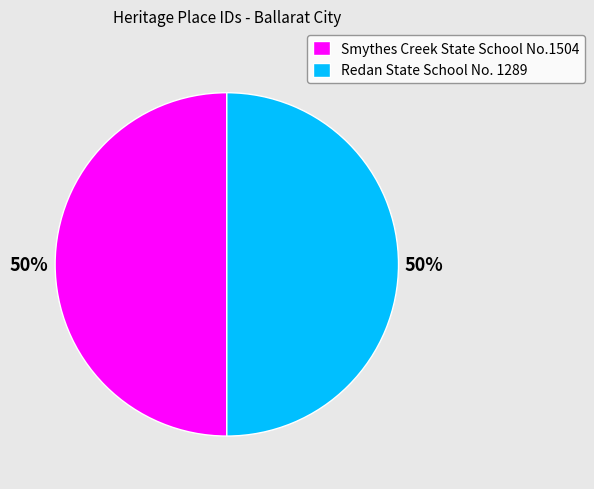

What is the ratio of the value at Redan State School No. 1289 to the value at Smythes Creek State School No.1504?

1.0